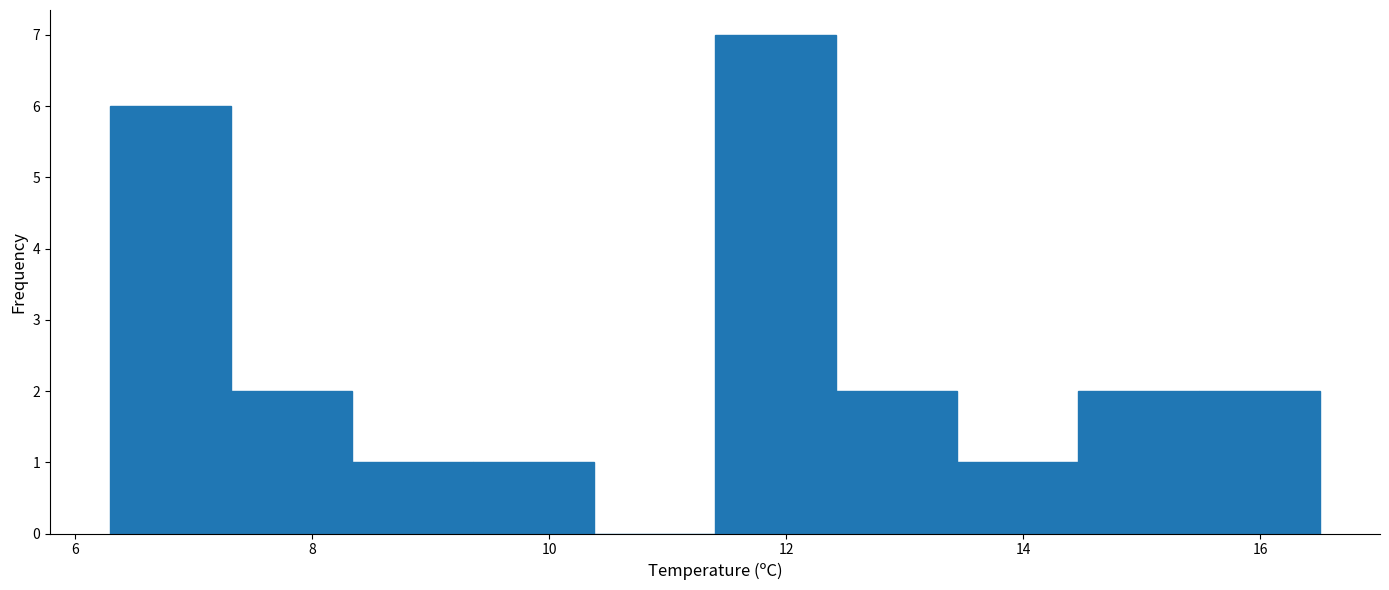

Reading left to right, transcribe this chart: for each bar, give the range it covers on the x-axis and its height. Neither the bar edges nor the heights are printed on the chart, so give them approximately, as read against the axes.

6.30 to 7.32: 6
7.32 to 8.34: 2
8.34 to 9.36: 1
9.36 to 10.38: 1
10.38 to 11.40: 0
11.40 to 12.42: 7
12.42 to 13.44: 2
13.44 to 14.46: 1
14.46 to 15.48: 2
15.48 to 16.50: 2